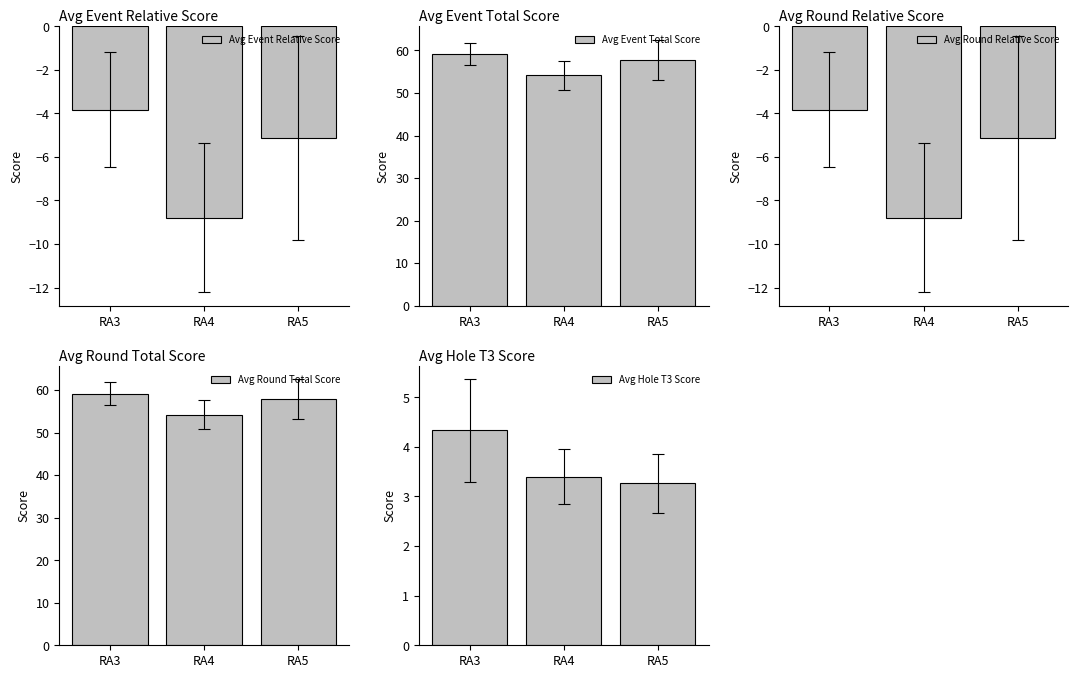

What are all the series names shown in the legend?

Avg Event Relative Score, Avg Event Total Score, Avg Round Relative Score, Avg Round Total Score, Avg Hole T3 Score